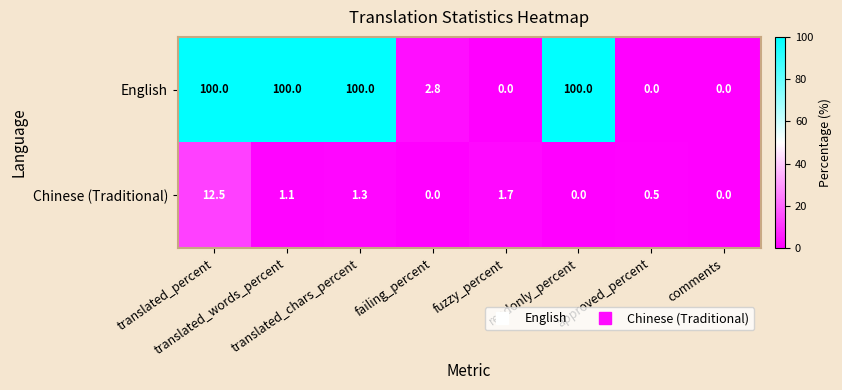

Rank the series by their average value, from lowest to highest.

Chinese (Traditional), English